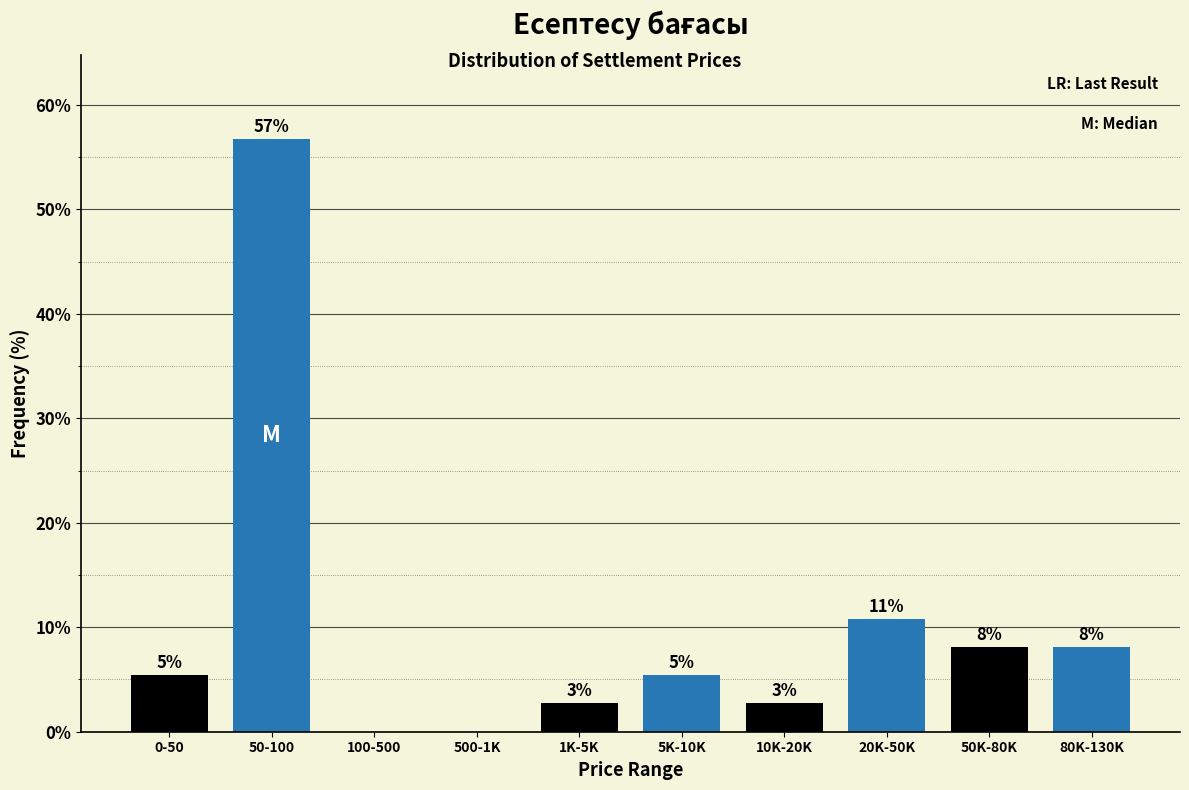

Are the bars horizontal?

No